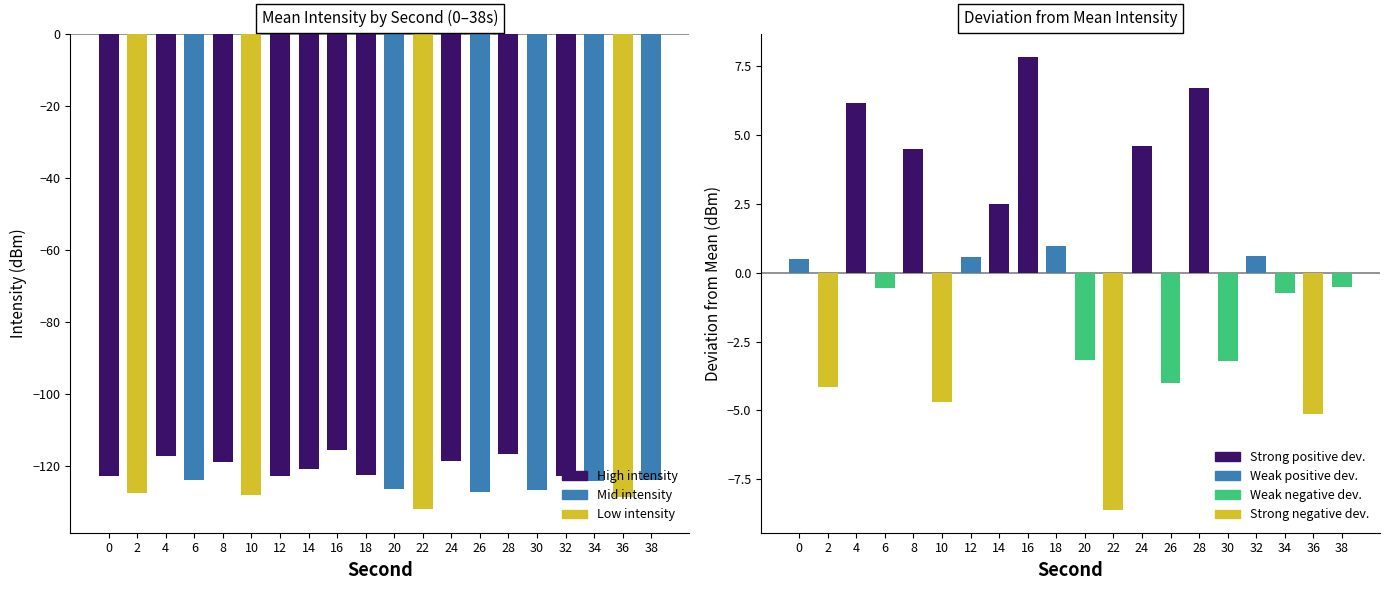

Does the chart contain stacked bars?

No